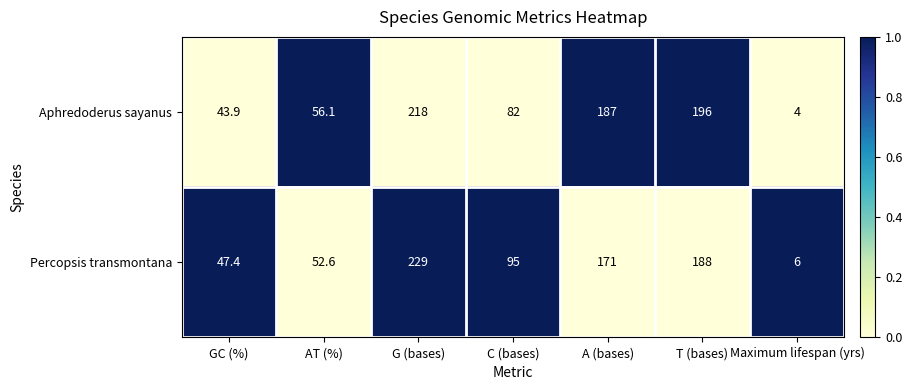

What is the total value across all series at GC (%)?

91.3